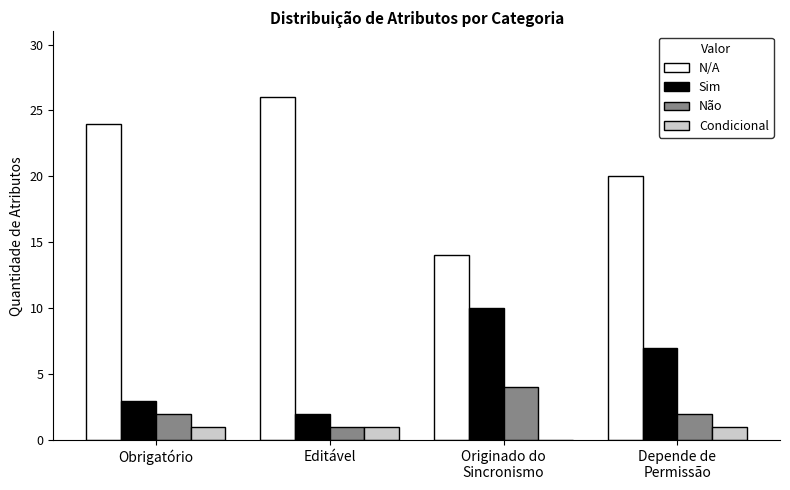

Which category has the highest value across all series?

Editável